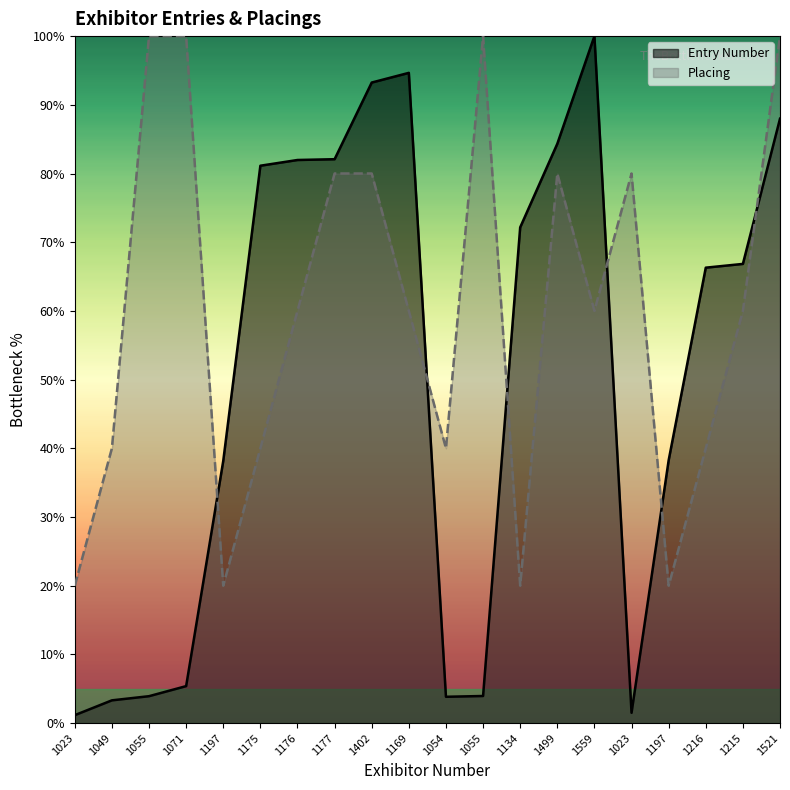

Between 1402 and 1215, which series saw the biggest shift?

Entry Number